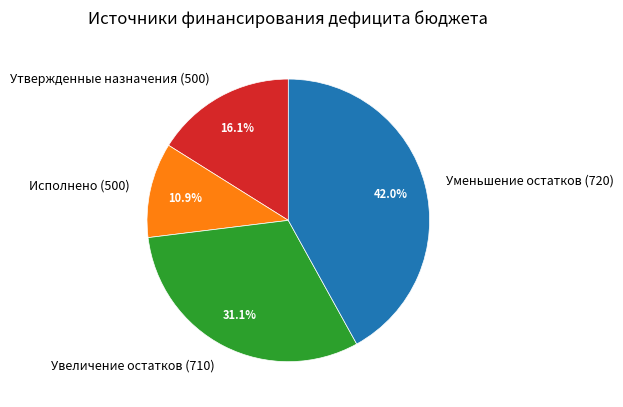

What percentage do Увеличение остатков (710) and Исполнено (500) together represent?

42.0%